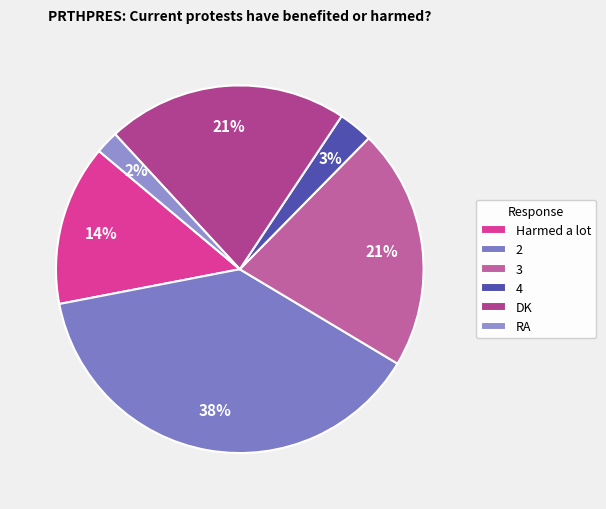

What is the change in value from 3 to RA?

-19